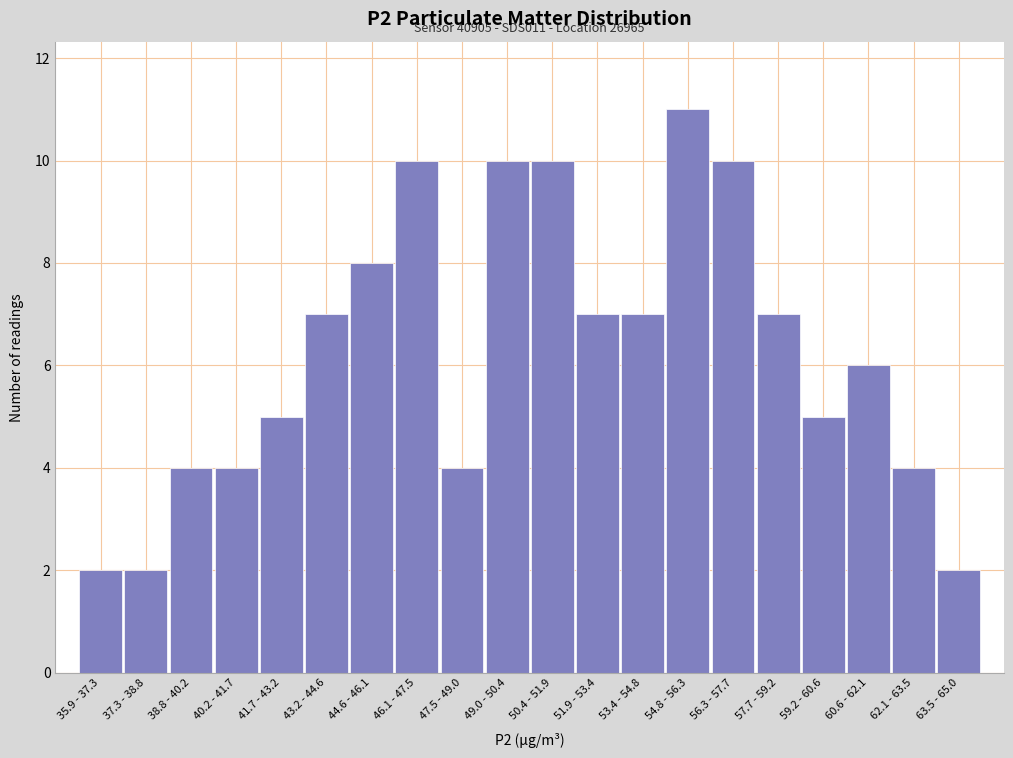

Reading left to right, list all the values displayed in this chart.

35.9 - 37.3=2	37.3 - 38.8=2	38.8 - 40.2=4	40.2 - 41.7=4	41.7 - 43.2=5	43.2 - 44.6=7	44.6 - 46.1=8	46.1 - 47.5=10	47.5 - 49.0=4	49.0 - 50.4=10	50.4 - 51.9=10	51.9 - 53.4=7	53.4 - 54.8=7	54.8 - 56.3=11	56.3 - 57.7=10	57.7 - 59.2=7	59.2 - 60.6=5	60.6 - 62.1=6	62.1 - 63.5=4	63.5 - 65.0=2